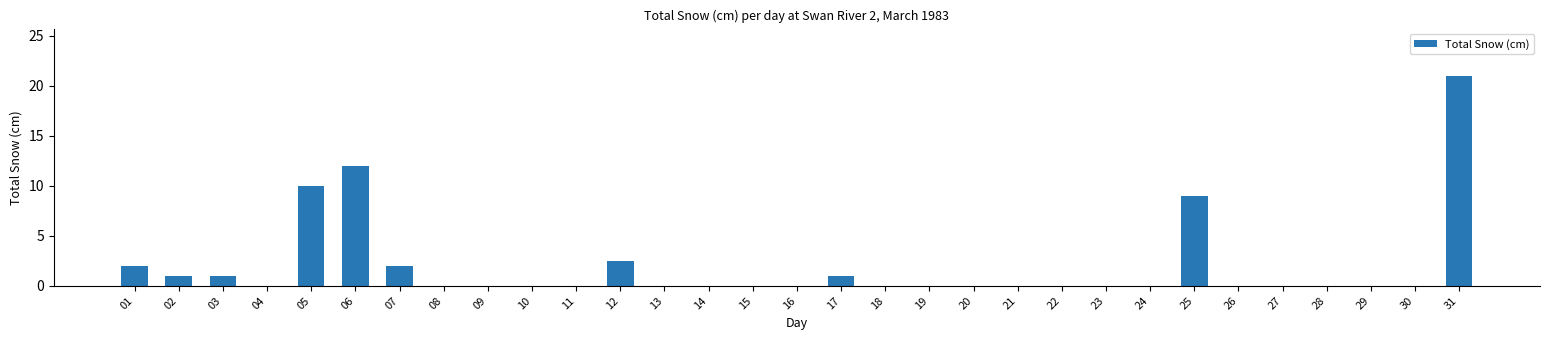

Count the number of categories in the chart.

31